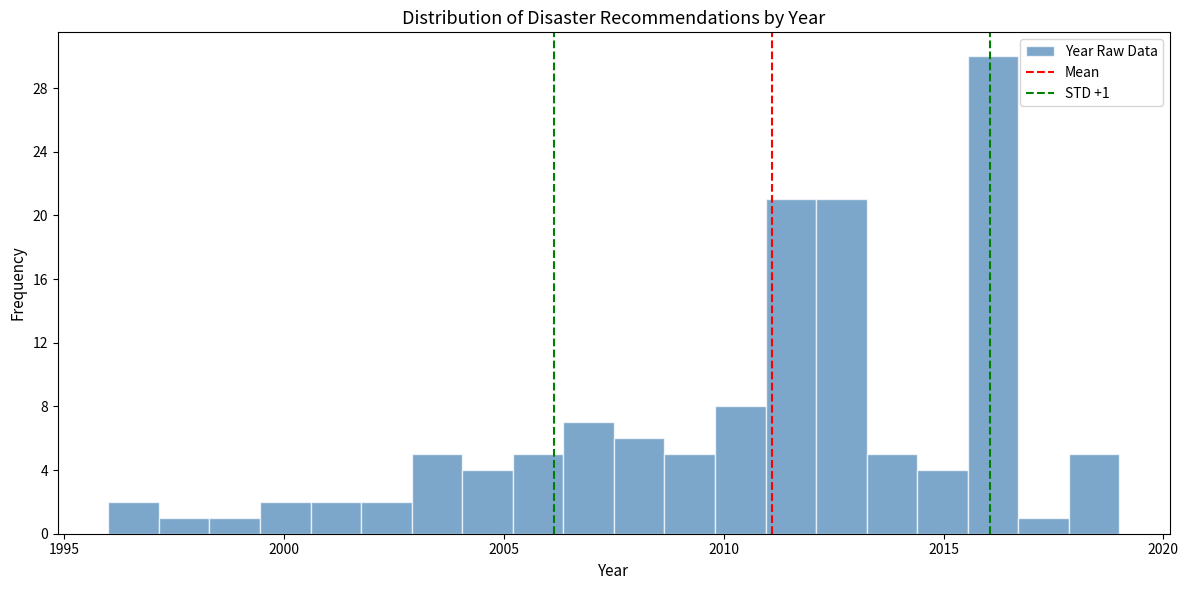

Around what value on the x-axis is the tallest bar? Give the approximate position of its centre, as read against the axis.

2016.0